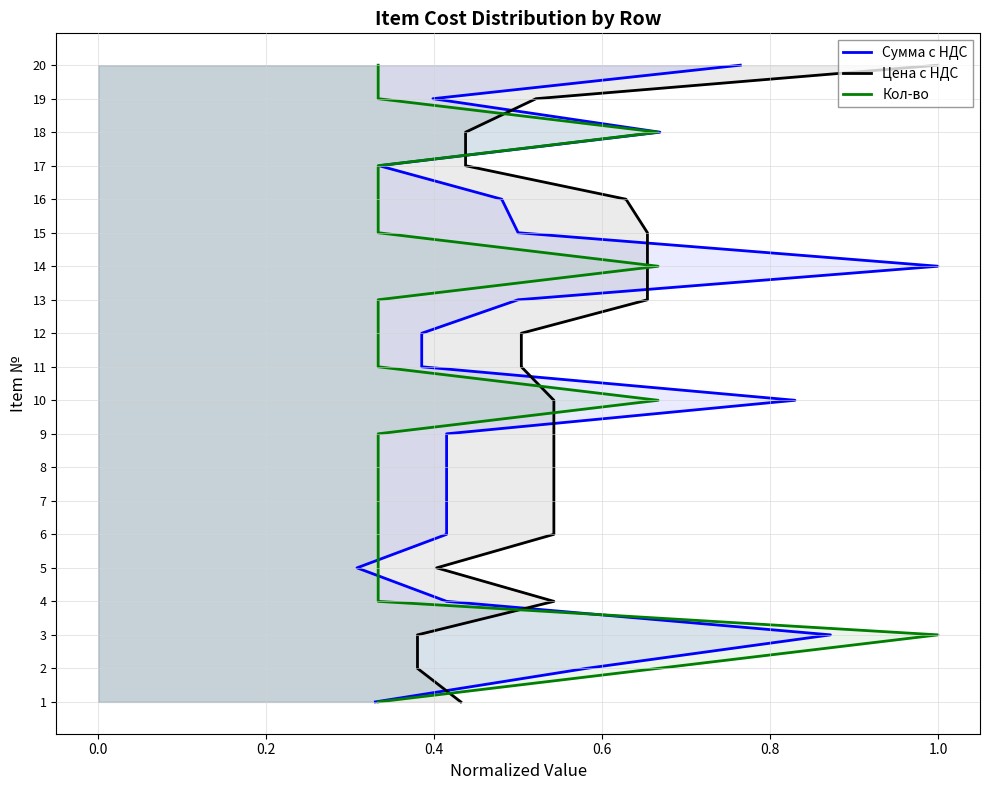

Is the value of Кол-во at 10 greater than the value of Сумма с НДС at 1.0?

Yes